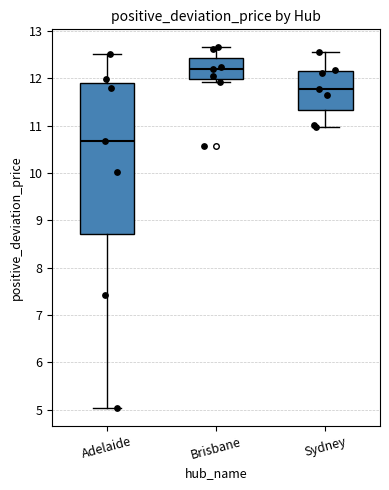

Reading left to right, read every box against the y-axis: the position of its median line, the range the box covers, and the ends of its whiskers. The values are not printed on the chart, so give them approximately, as read against the axis.

Adelaide: median 10.7, box 8.7 to 11.9, whiskers 5.0 to 12.5
Brisbane: median 12.2, box 12.0 to 12.4, whiskers 11.9 to 12.7
Sydney: median 11.8, box 11.3 to 12.2, whiskers 11.0 to 12.6